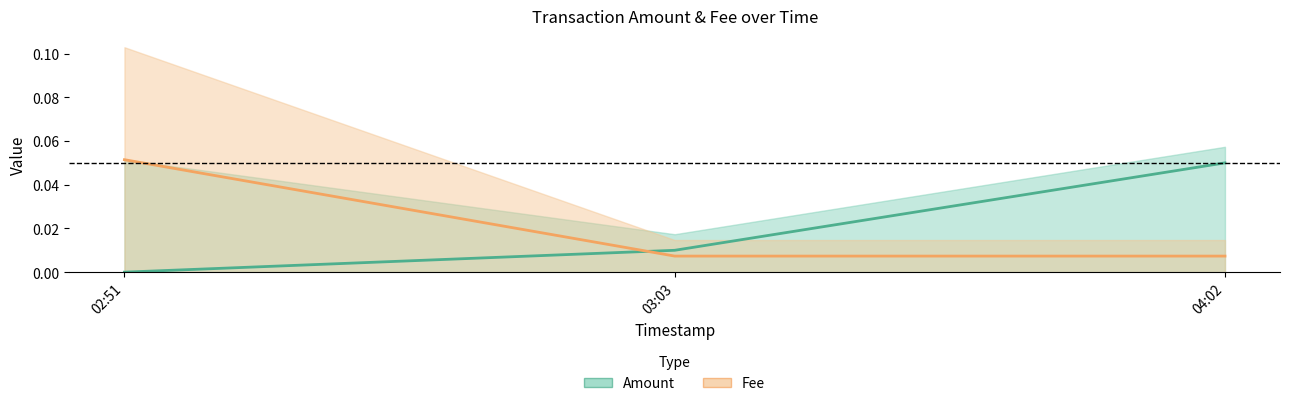

What is the difference between the Amount values at 04:02 and 02:51?

0.1